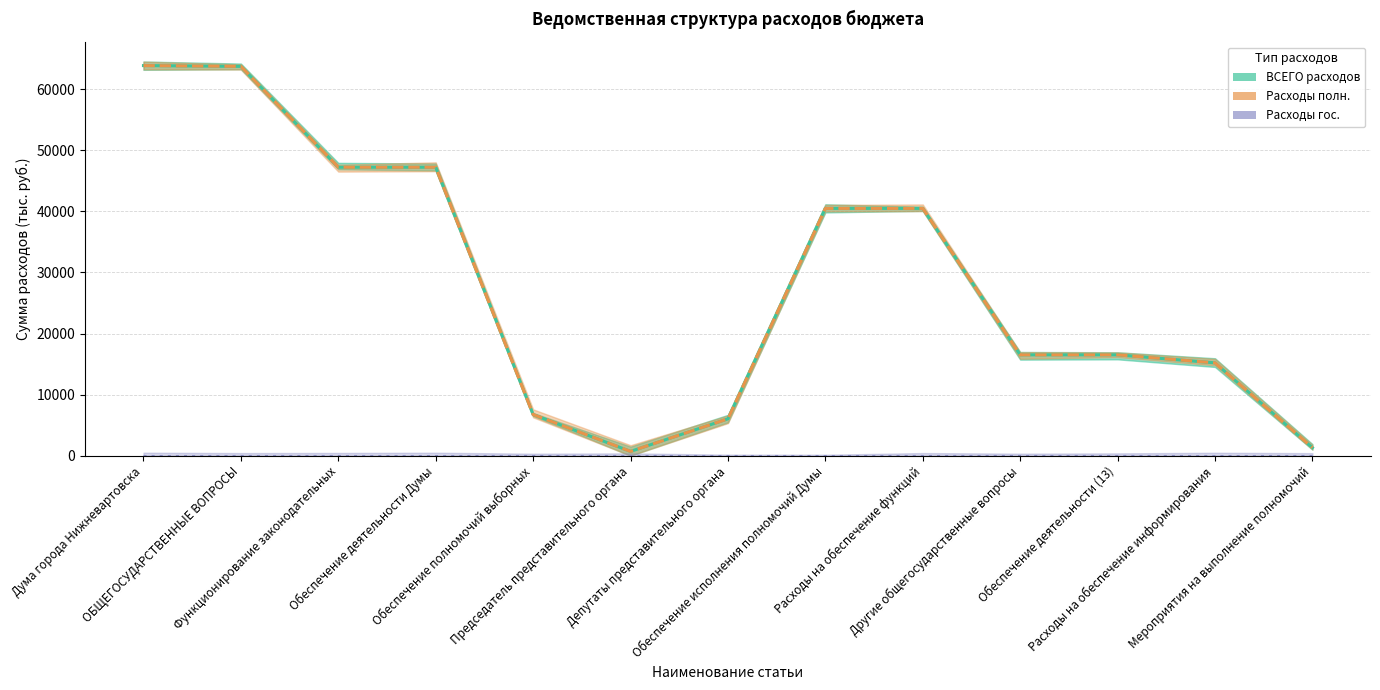

Is it true that Расходы полн. equals 109833.7 at ОБЩЕГОСУДАРСТВЕННЫЕ ВОПРОСЫ?

False